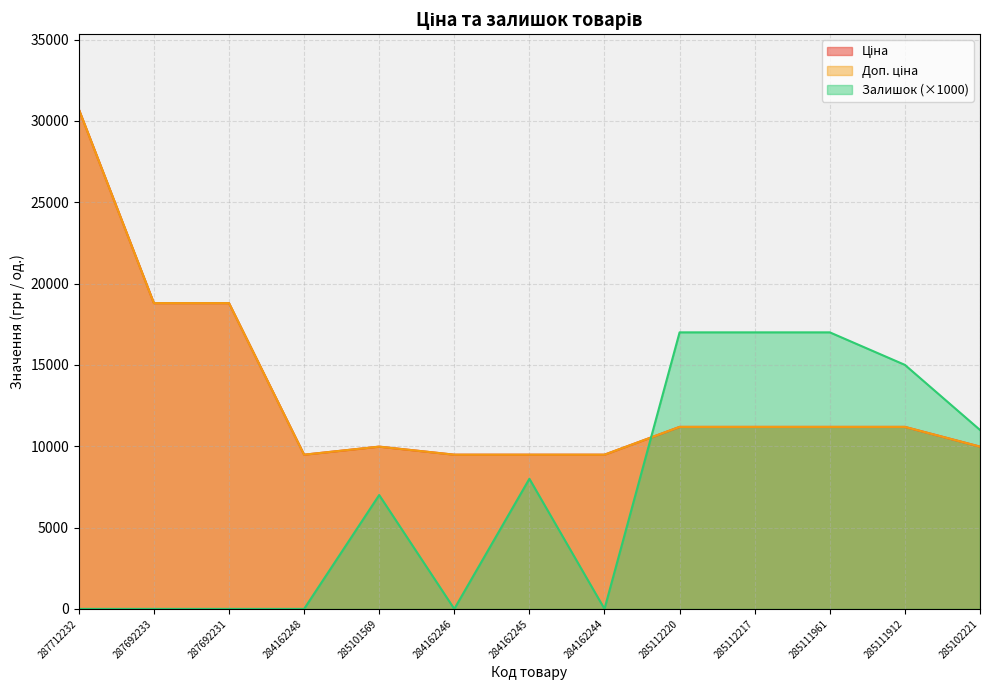

Rank the series at 284162248 from lowest to highest value.

Залишок, Ціна, Доп. ціна